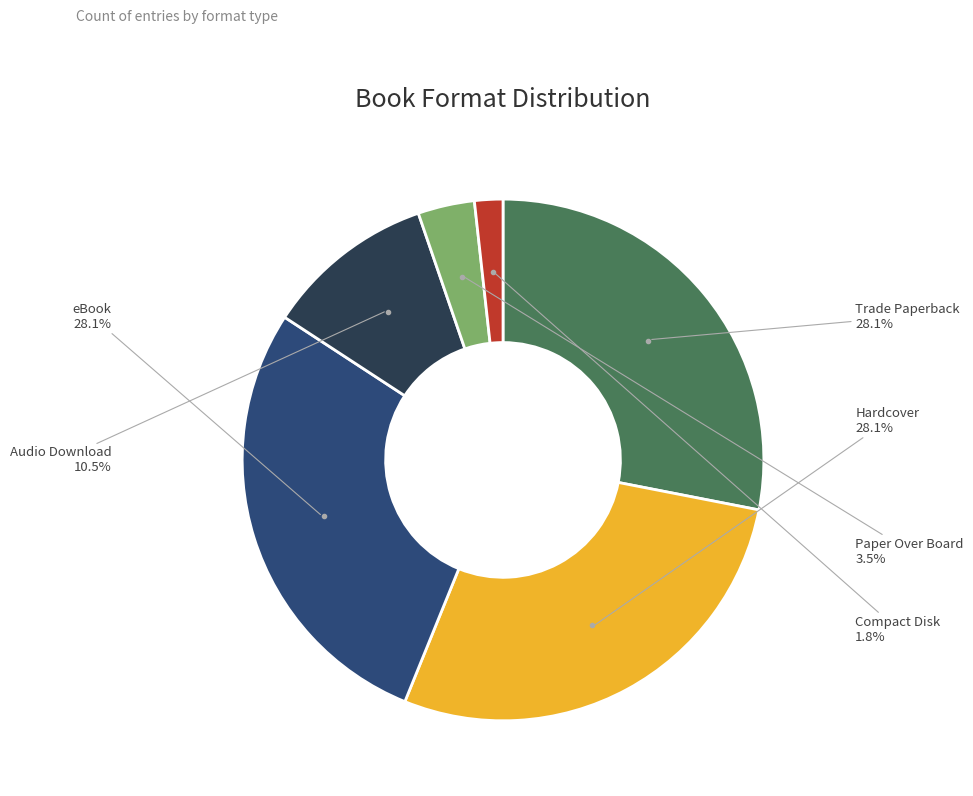

Does any single category account for the majority?

No